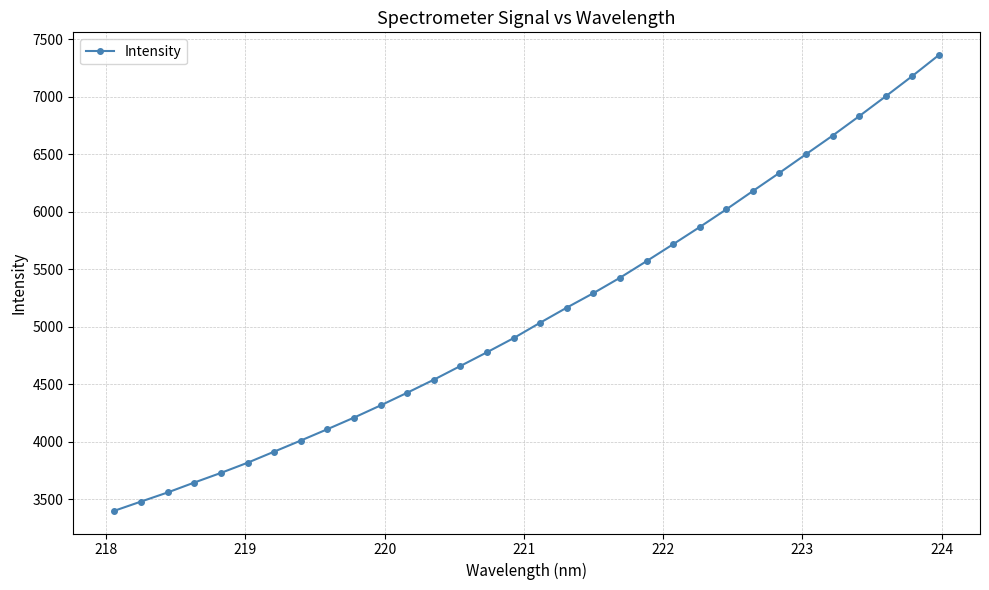

How many categories are shown in the chart?

32